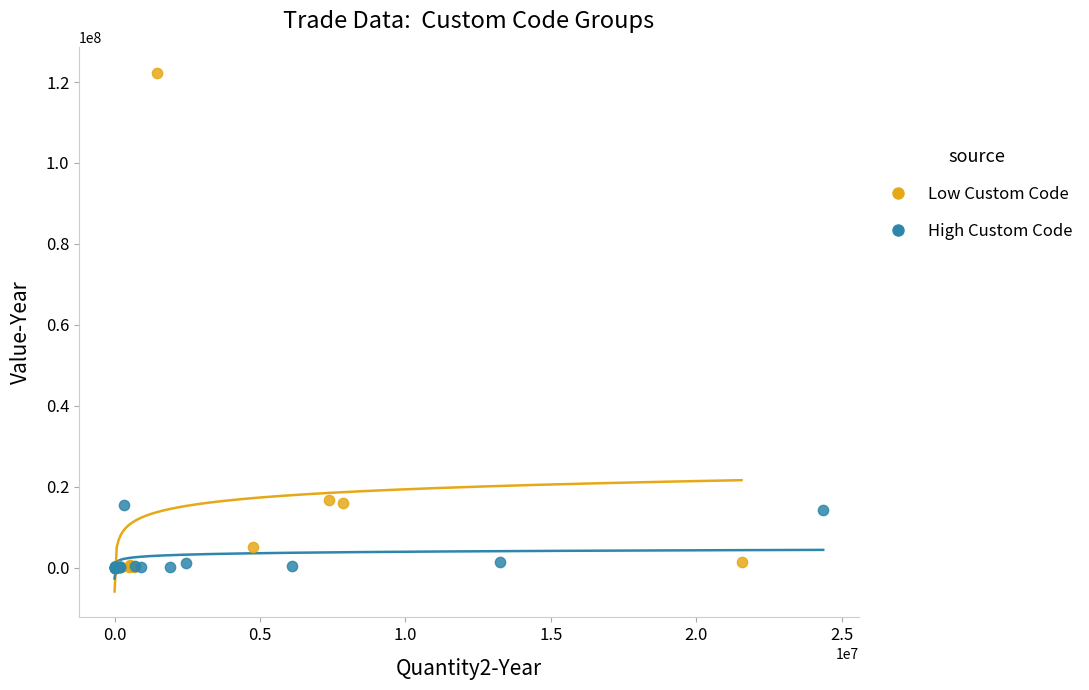

What are all the series names shown in the legend?

Low Custom Code, High Custom Code